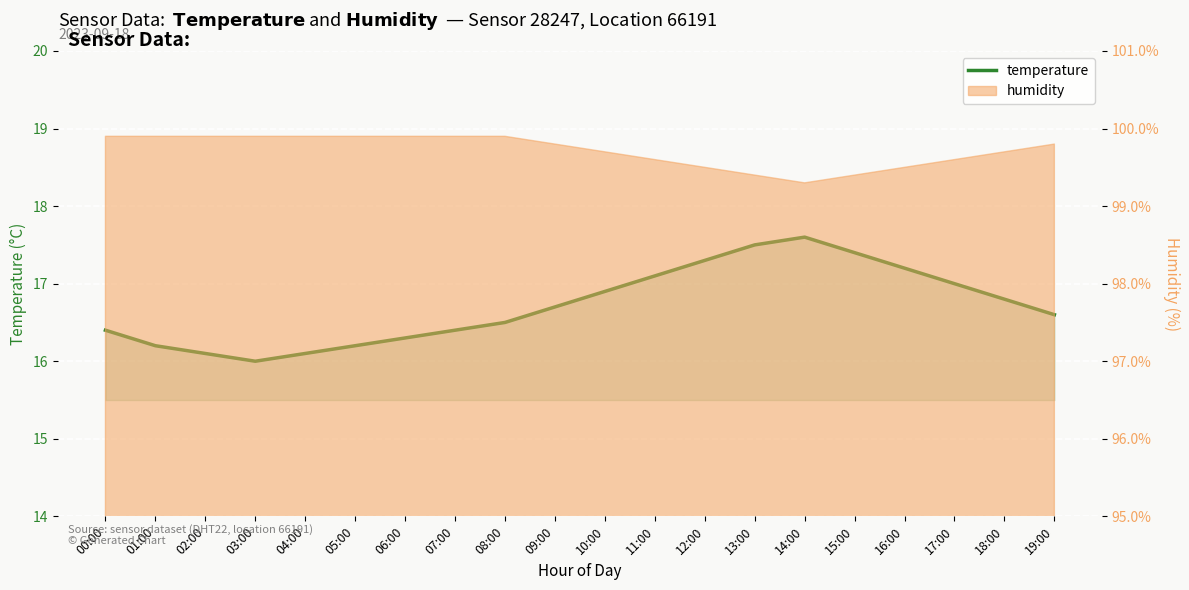

What is the value of the 16th point from the left?

17.4